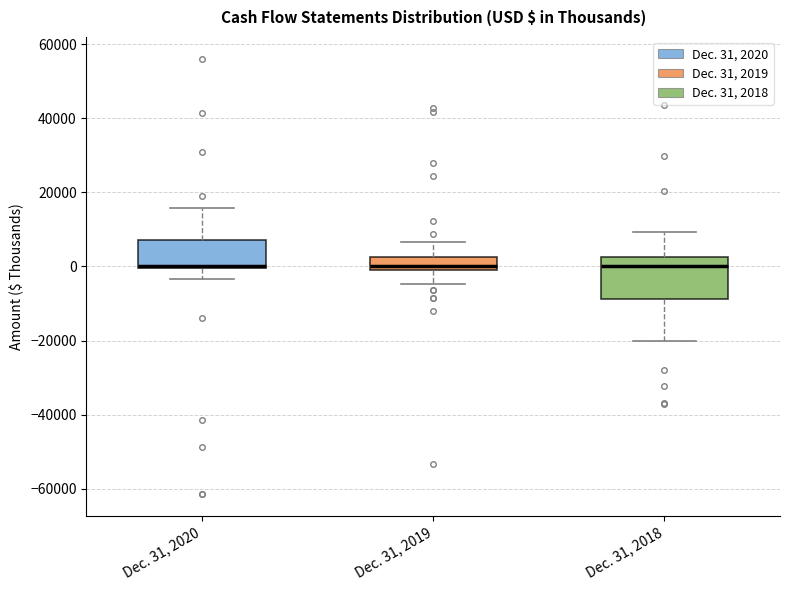

Which box is the tallest, from its lower edge to its upper edge?

Dec. 31, 2018